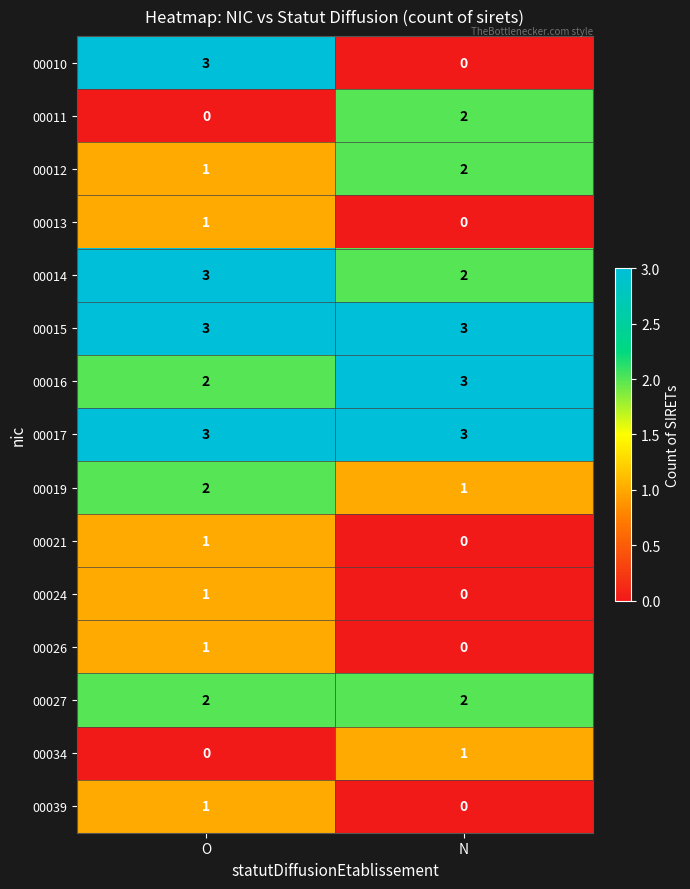

At which label is 00010 closest to 1?

N